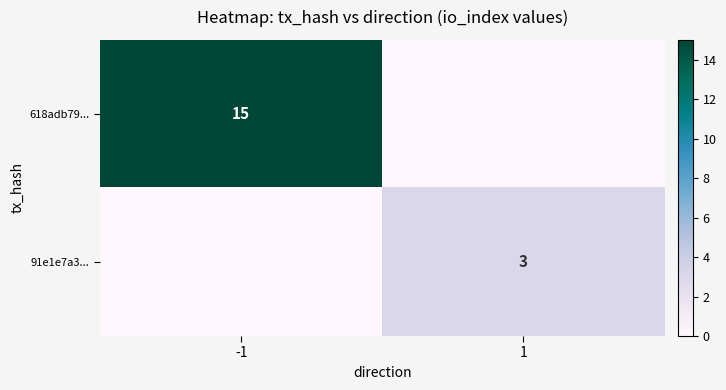

True or false: 618adb79... has a value of 15 at -1.

True